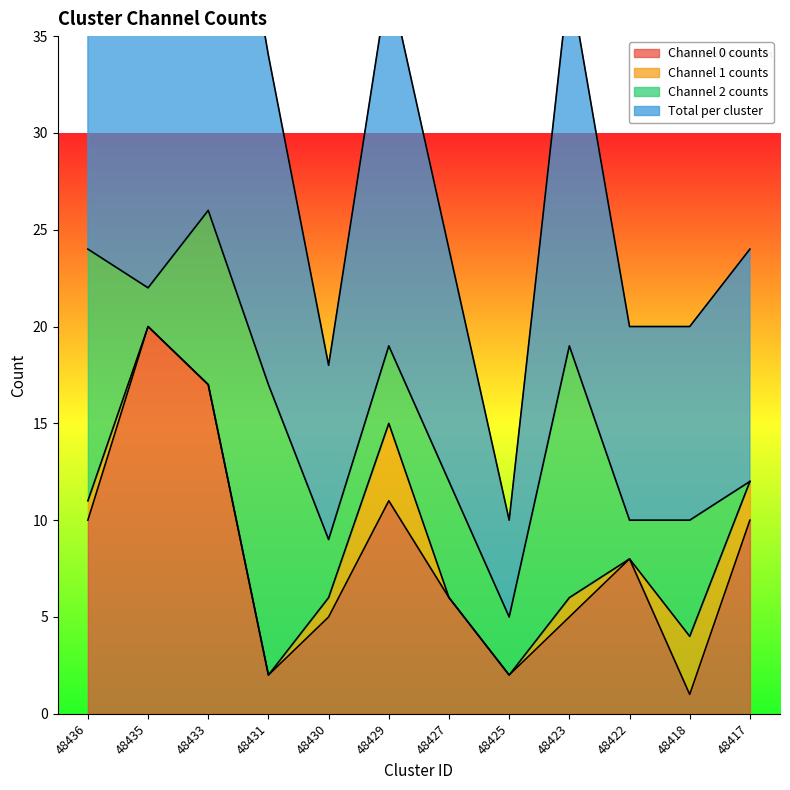

True or false: Total per cluster has more than 1 interior local peaks.

True